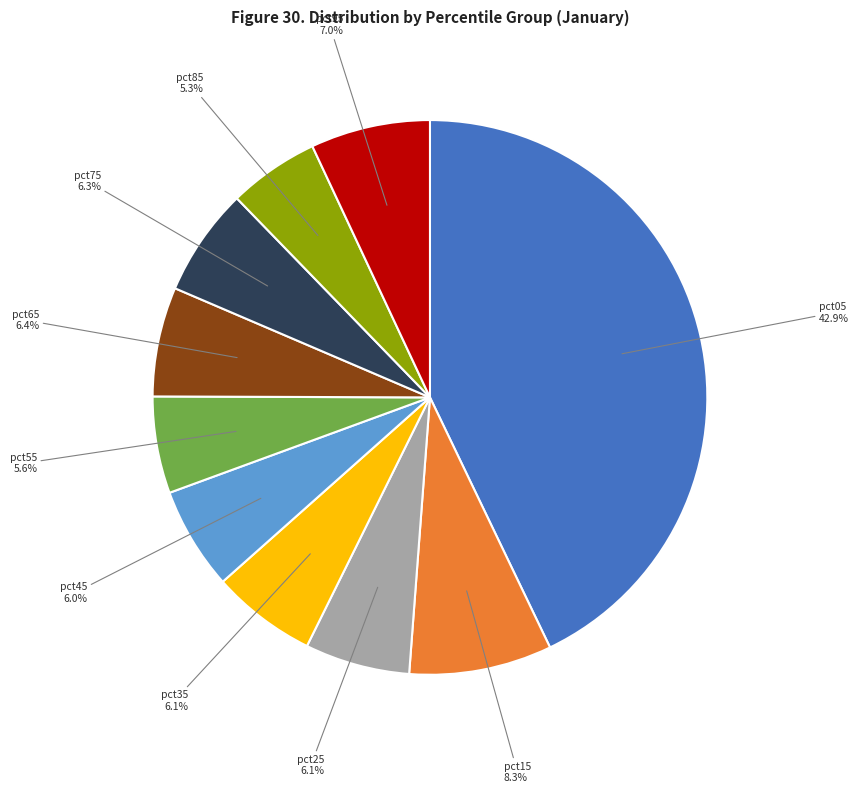

Is there any slice that represents more than half of the pie?

No